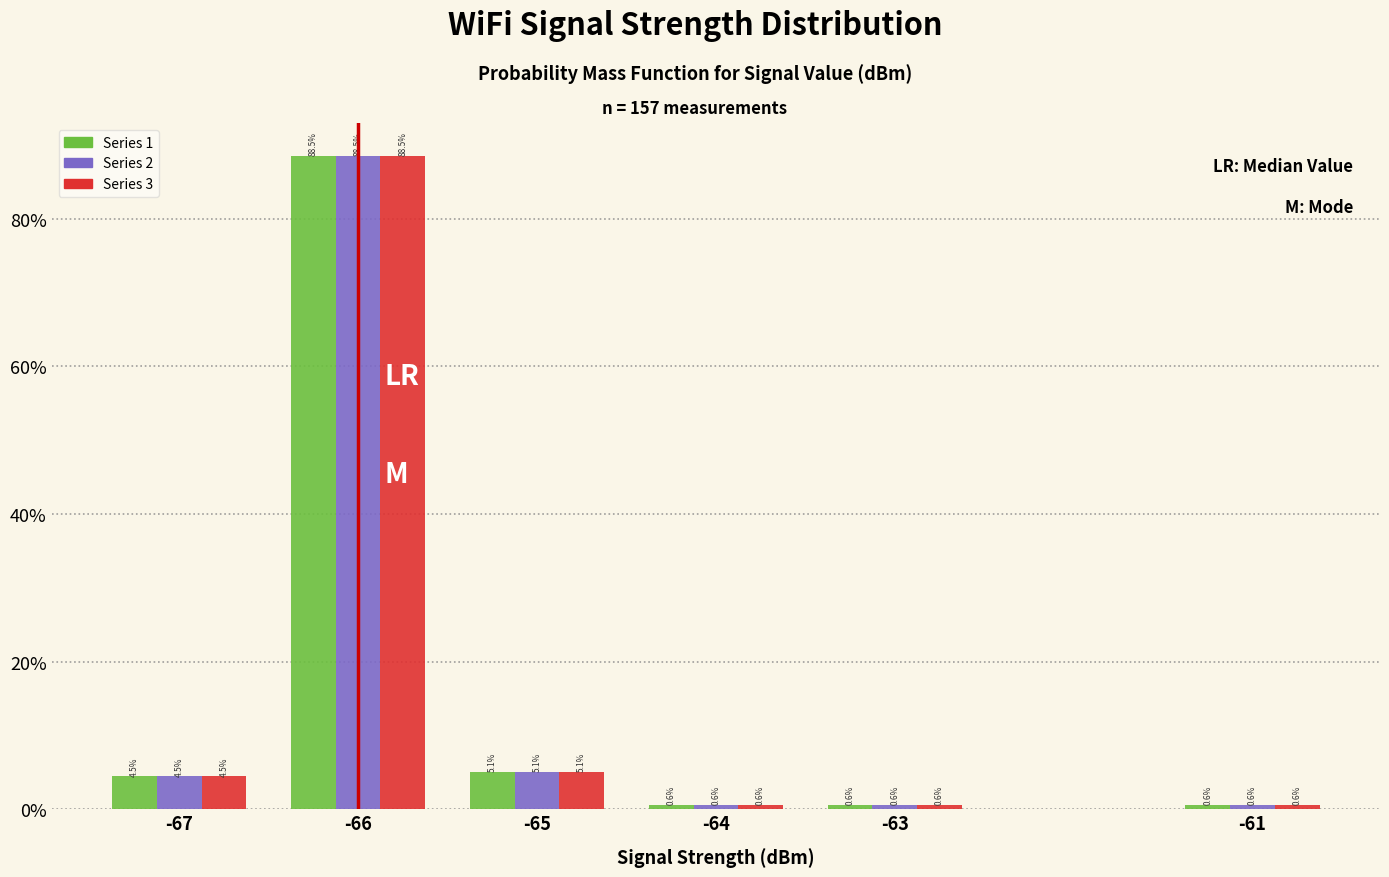

Reading right to left, list all the values displayed in this chart.

Series 1: 0.6	0.6	0.6	5.1	88.5	4.5
Series 2: 0.6	0.6	0.6	5.1	88.5	4.5
Series 3: 0.6	0.6	0.6	5.1	88.5	4.5